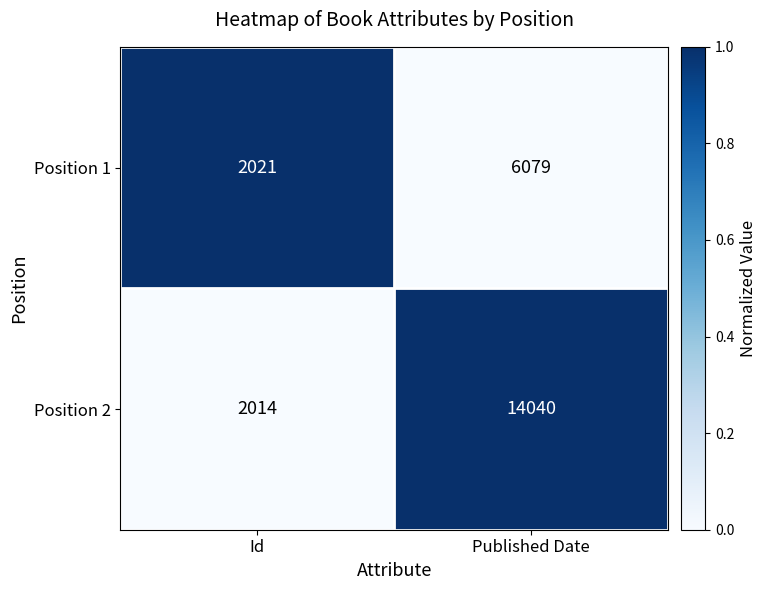

What is the spread (max minus min) of values at Id?

7